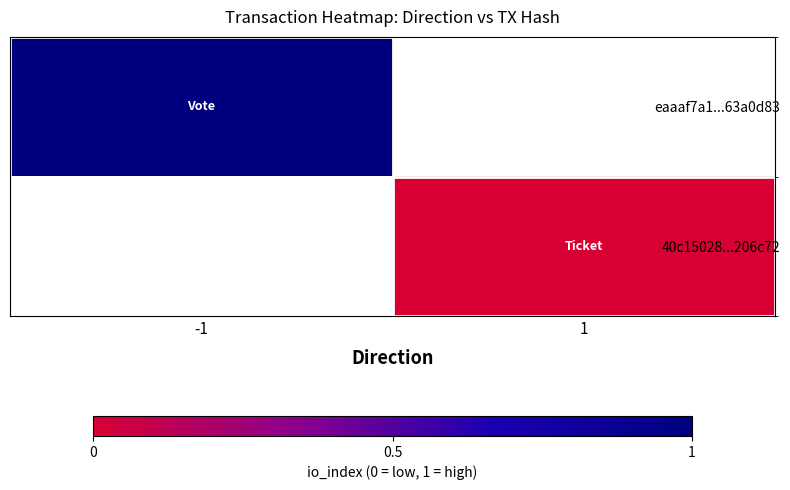

The 40c15028...206c72 series shows 0.0 at 1. True or false?

True